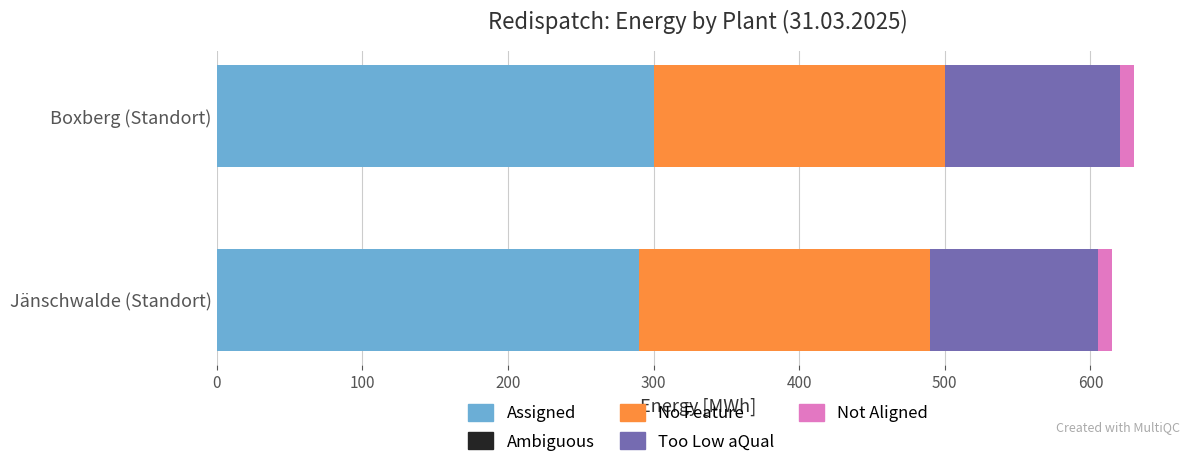

What is the lowest value of the Assigned series?

290